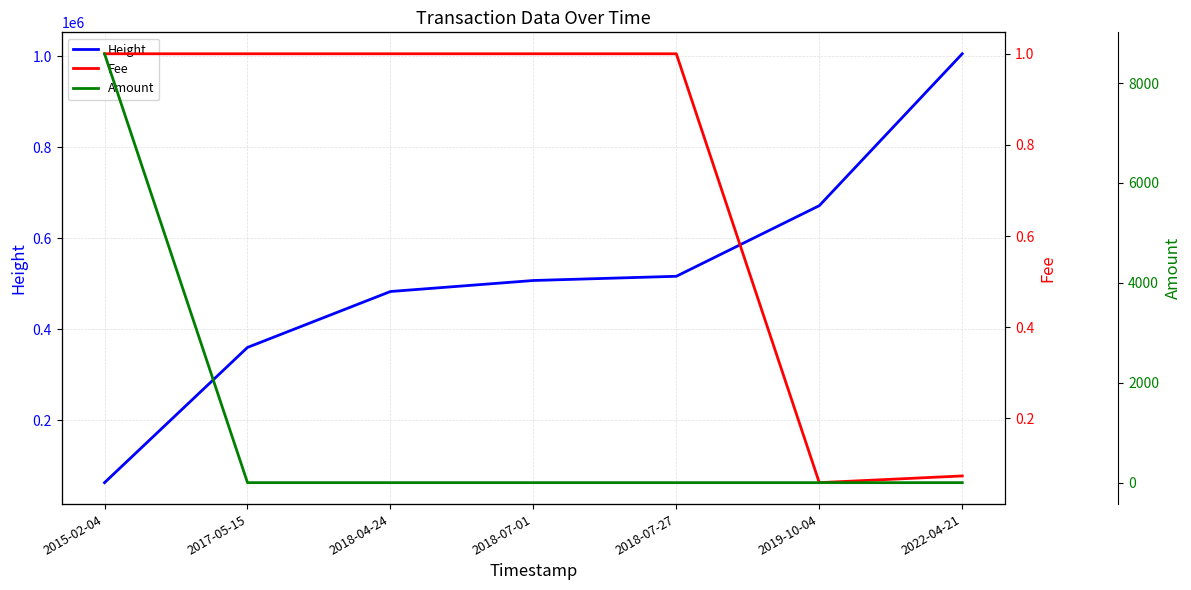

Which series changed the most between 2019-10-04 and 2022-04-21?

Height